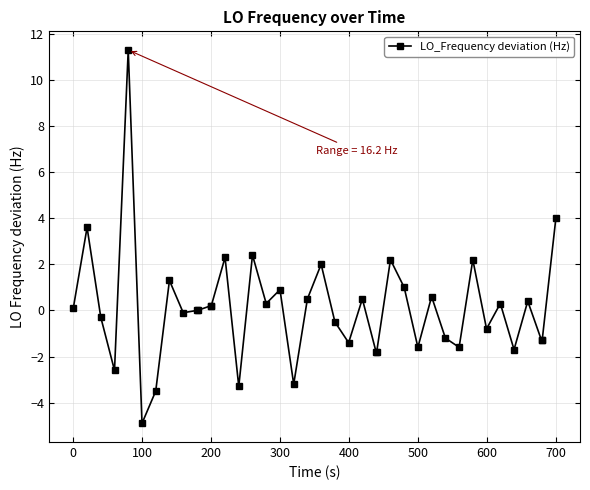

Does the chart have visible grid lines?

Yes